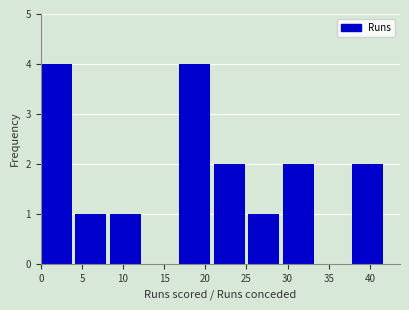

Reading left to right, list every bar in this chart as the range it spans on the x-axis followed by its height. Neither the bar edges nor the heights are printed on the chart, so give them approximately, as read against the axes.

0.0 to 4.2: 4
4.2 to 8.4: 1
8.4 to 12.6: 1
12.6 to 16.8: 0
16.8 to 21.0: 4
21.0 to 25.2: 2
25.2 to 29.4: 1
29.4 to 33.6: 2
33.6 to 37.8: 0
37.8 to 42.0: 2